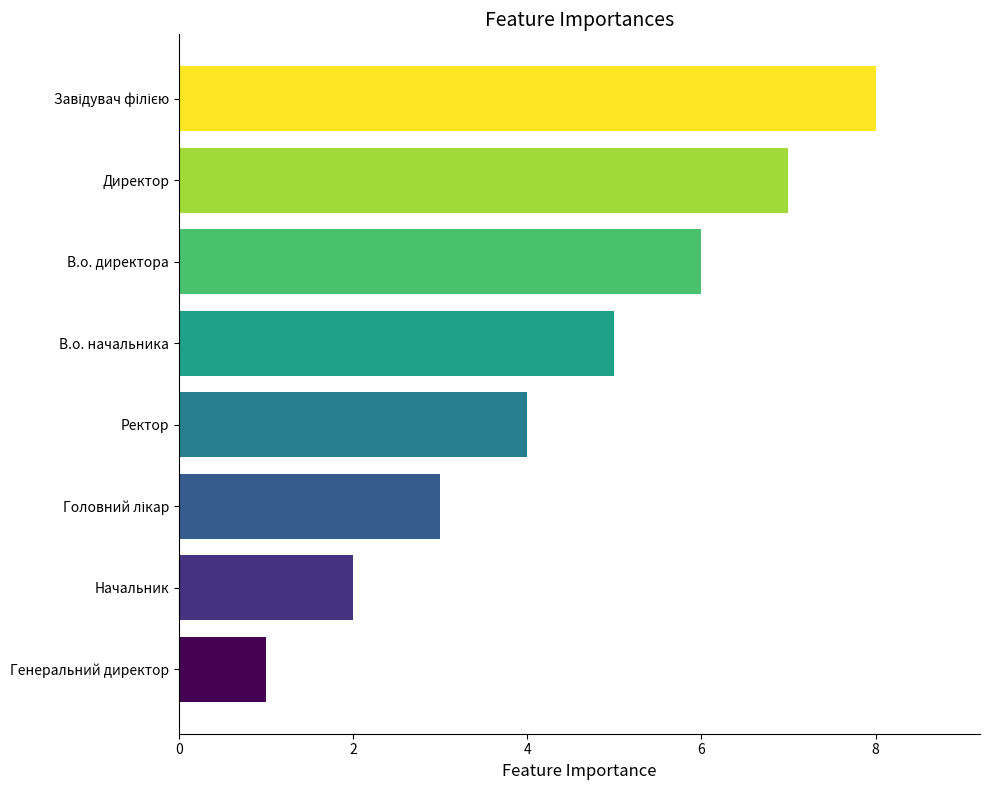

What is the smallest value displayed?

1